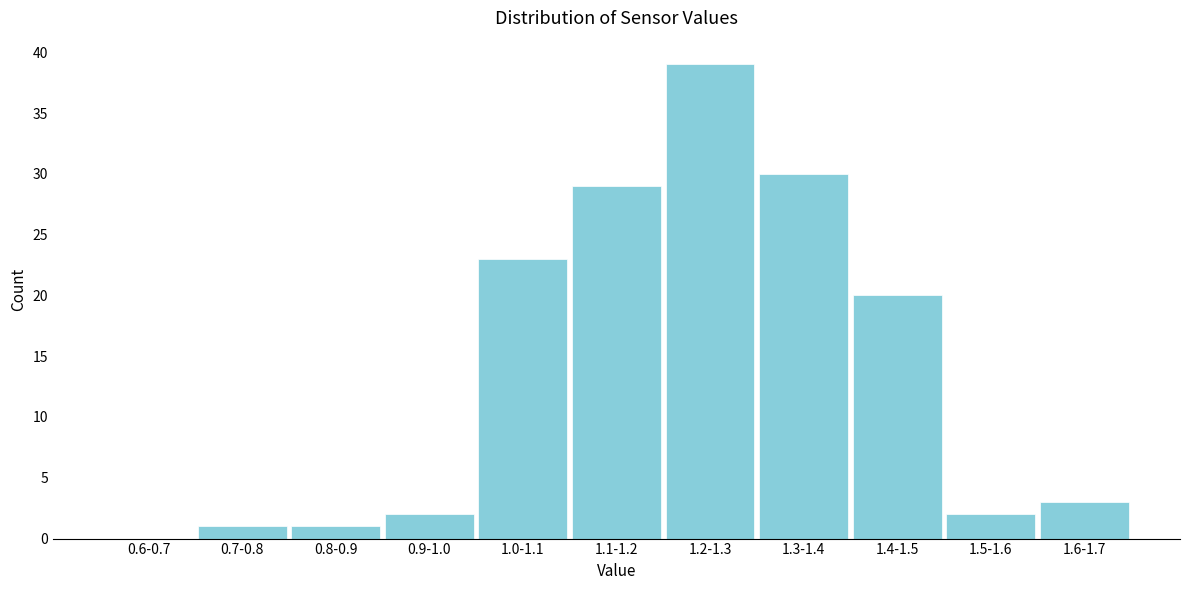

Reading left to right, what are all the values shown in this chart?

0.6-0.7=0	0.7-0.8=1	0.8-0.9=1	0.9-1.0=2	1.0-1.1=23	1.1-1.2=29	1.2-1.3=39	1.3-1.4=30	1.4-1.5=20	1.5-1.6=2	1.6-1.7=3